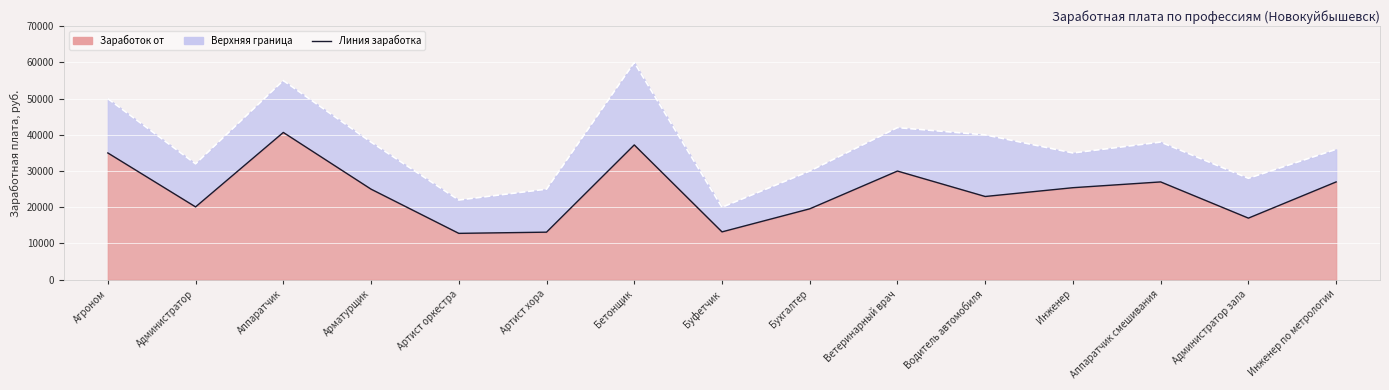

True or false: the data shows 22975 at Водитель автомобиля.

True